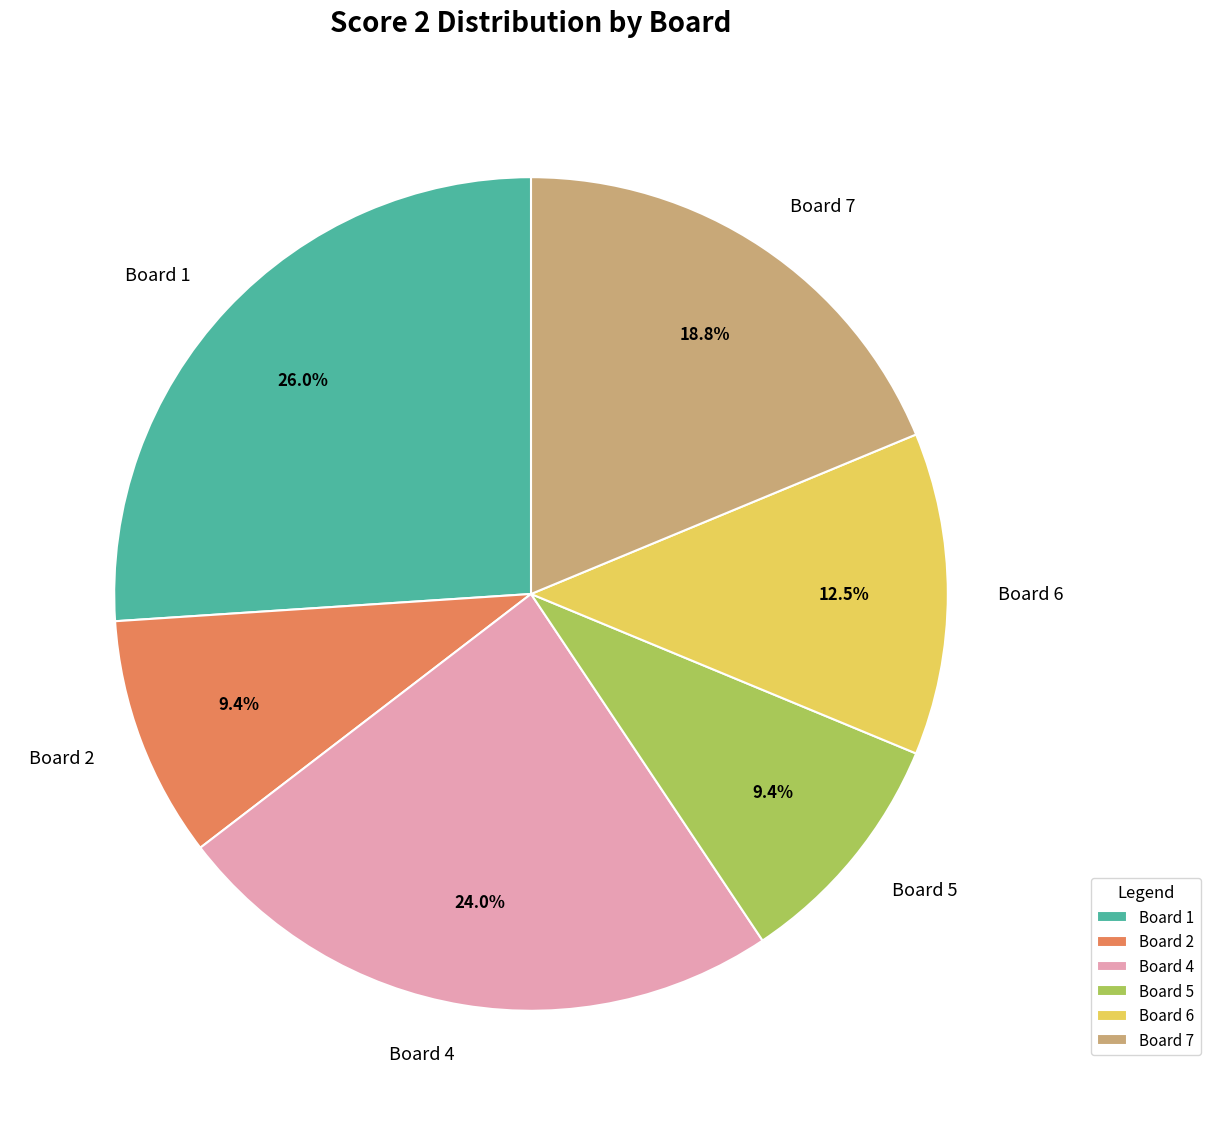

Combined, do Board 7 and Board 5 account for over 50%?

No